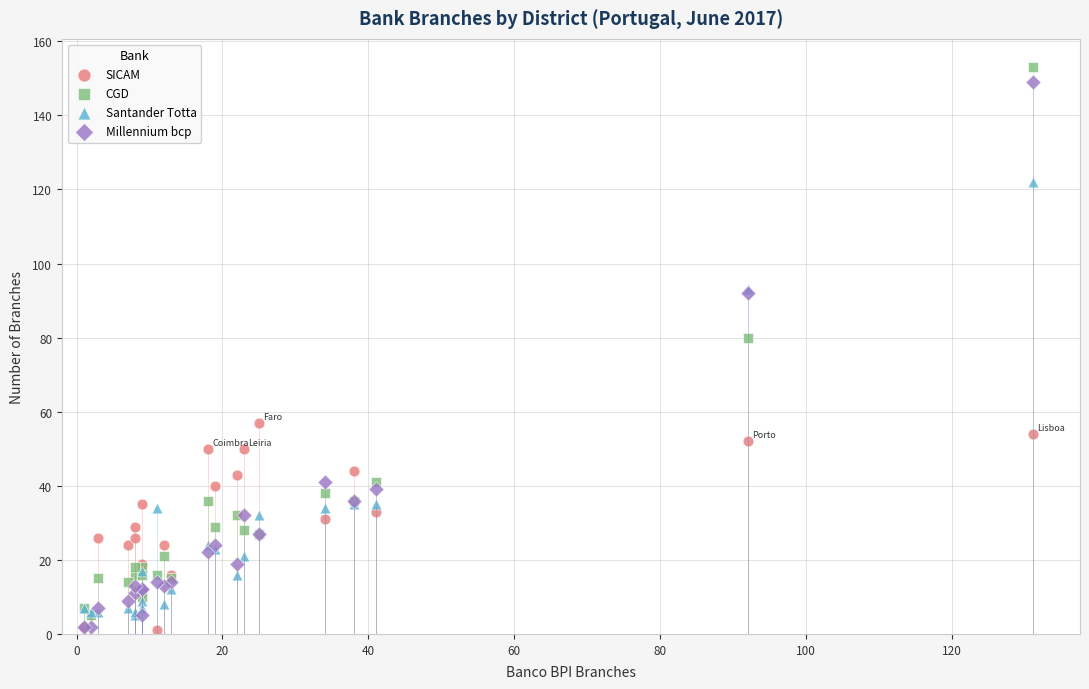

Across all series, what Y value is closest to 77?

80